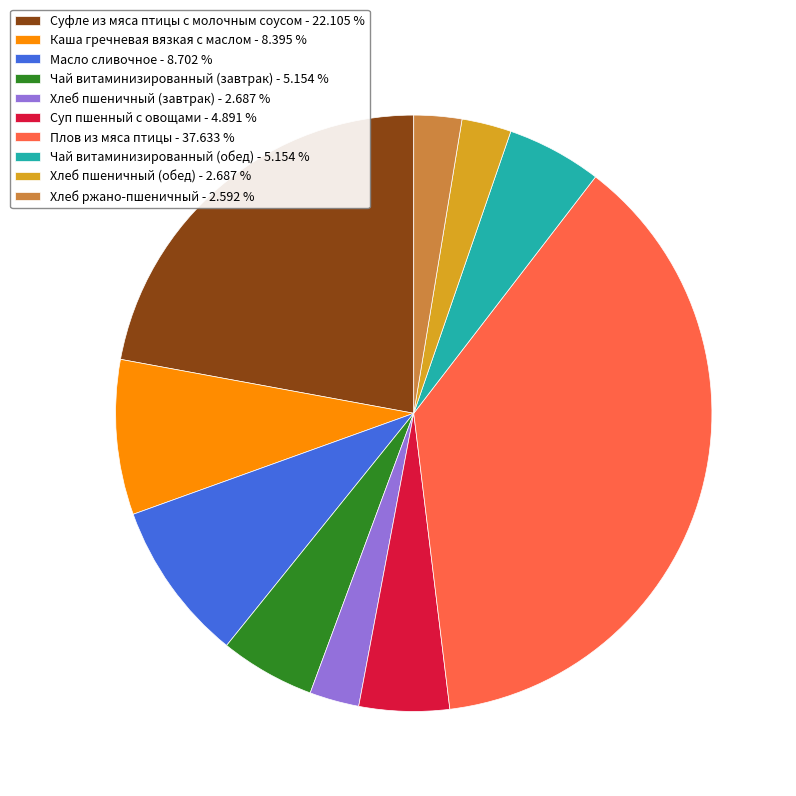

Which has a higher value, Суфле из мяса птицы с молочным соусом - 22.105 % or Чай витаминизированный (завтрак) - 5.154 %?

Суфле из мяса птицы с молочным соусом - 22.105 %